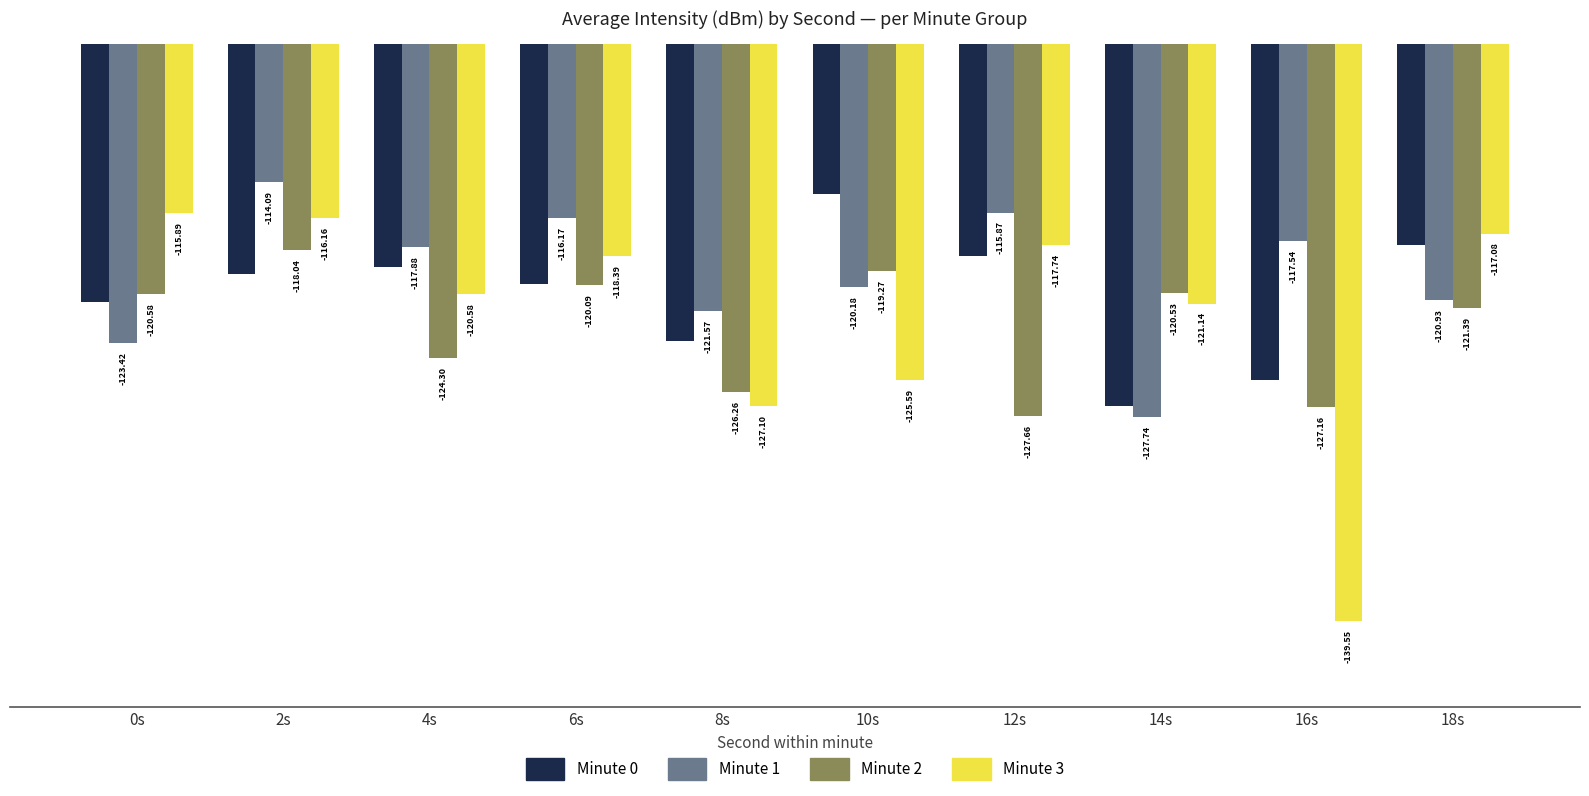

At which category is the sum across all series the highest?

2s